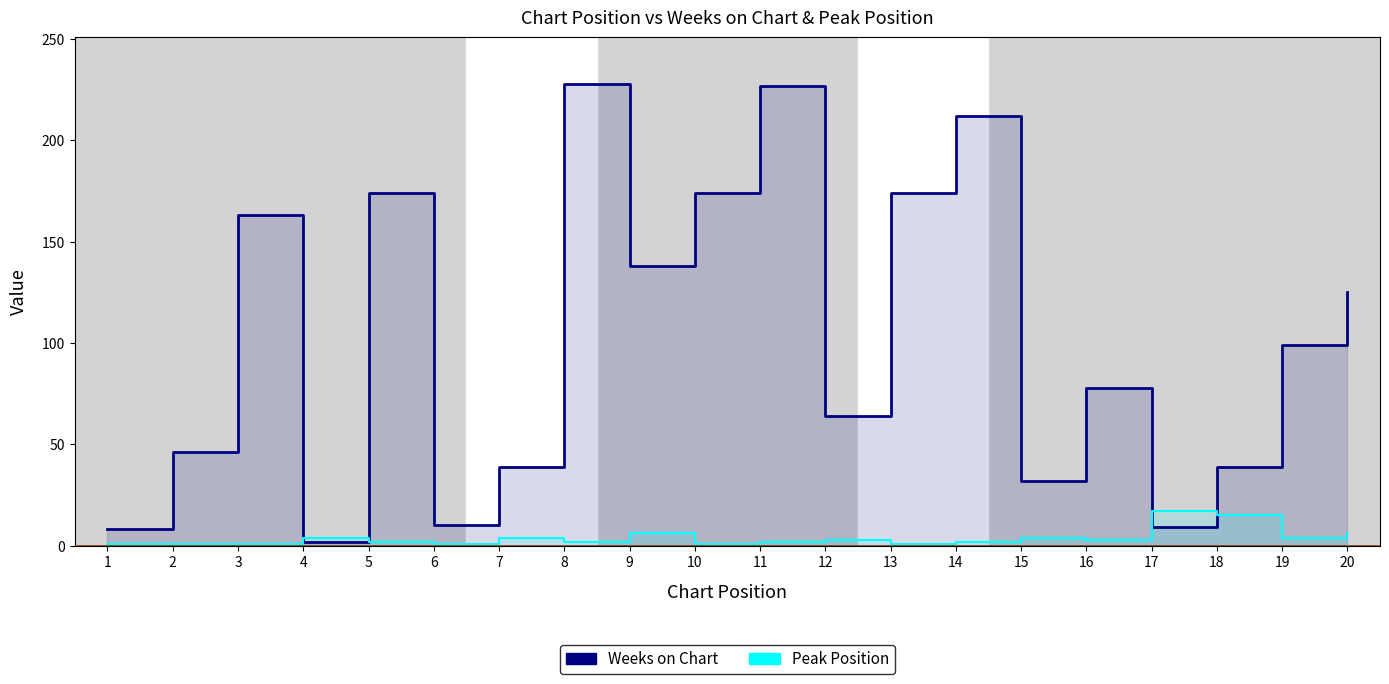

Rank the categories by Weeks on Chart value from lowest to highest.

4, 1, 17, 6, 15, 7, 18, 2, 12, 16, 19, 20, 9, 3, 5, 10, 13, 14, 11, 8